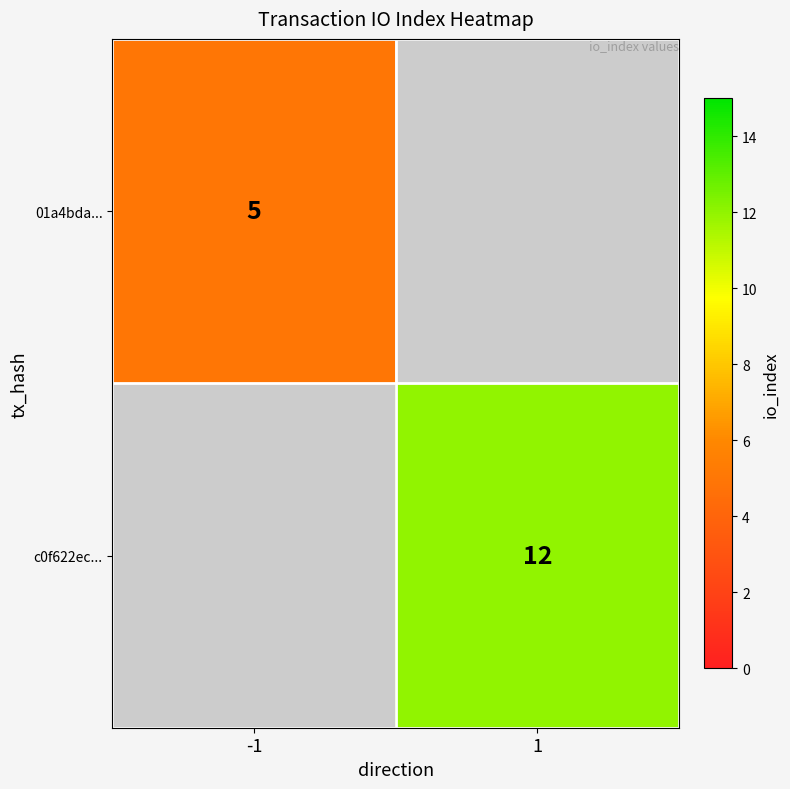

Count the number of data series in this chart.

2